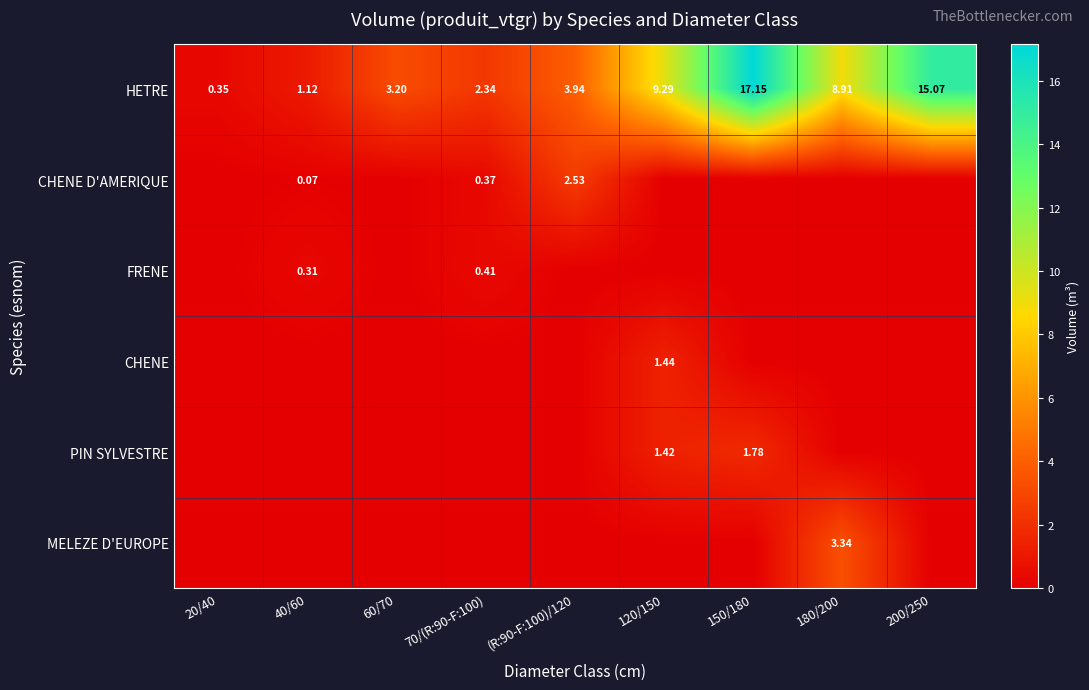

How many FRENE values are between 0 and 1?

9